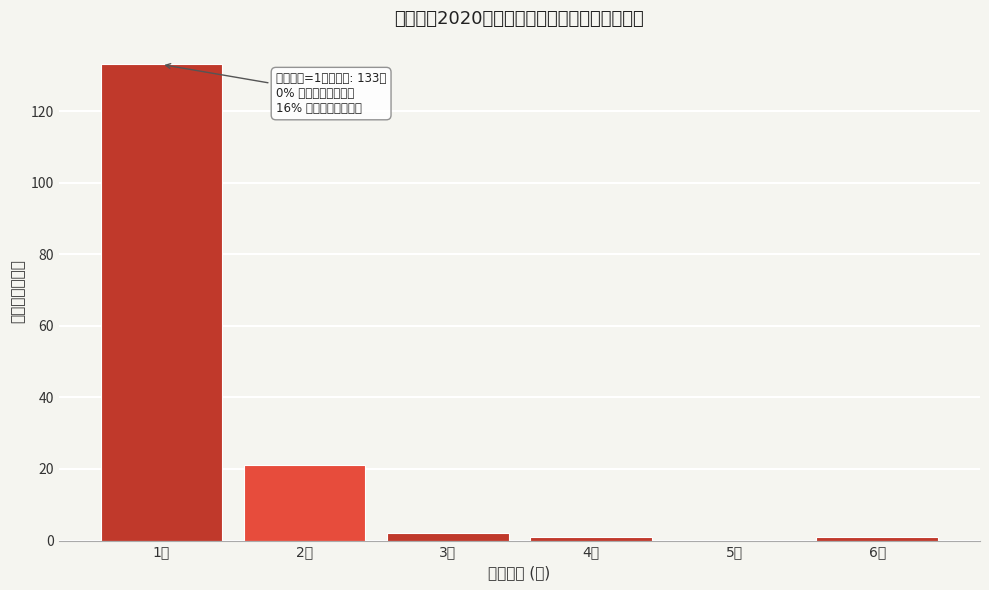

Reading right to left, extract all data points from this chart.

6人=1	5人=0	4人=1	3人=2	2人=21	1人=133